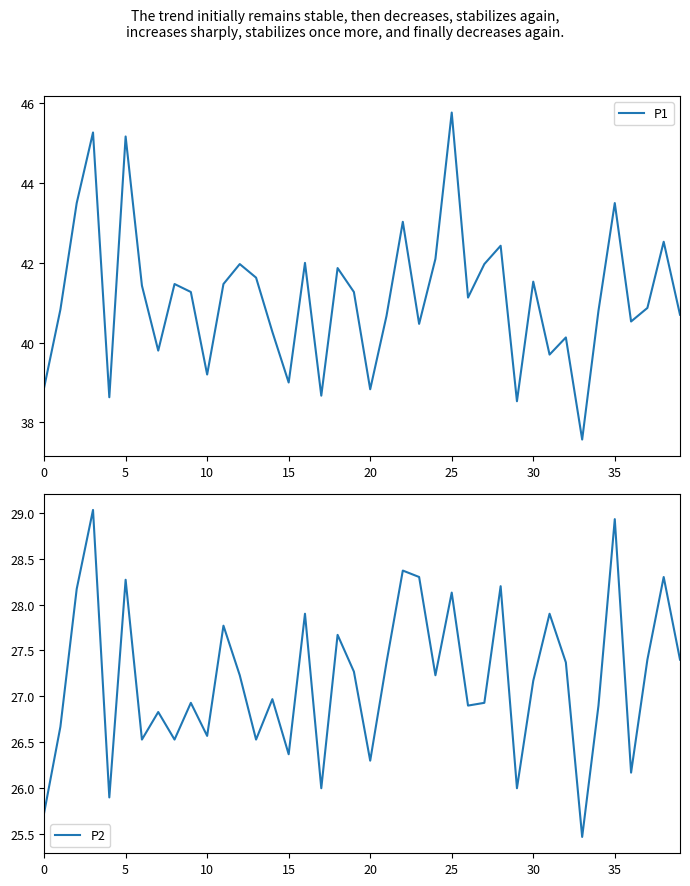

How many values in the P2 series exceed 27?

21